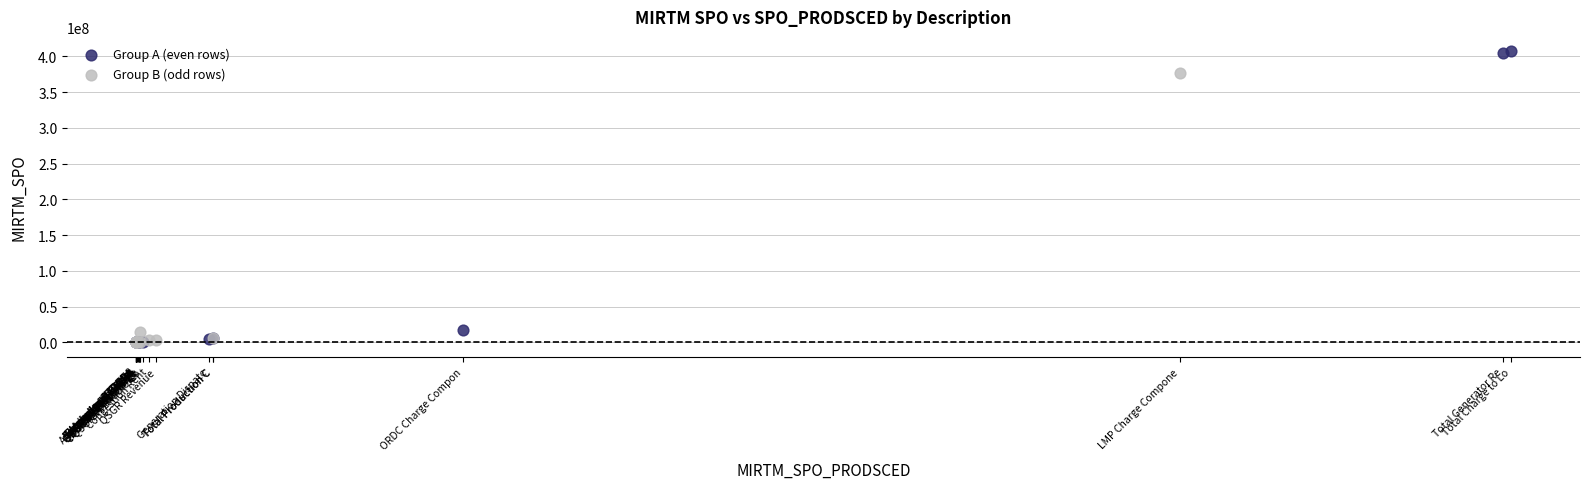

Which series has the widest spread of Y values?

Group A (even rows)